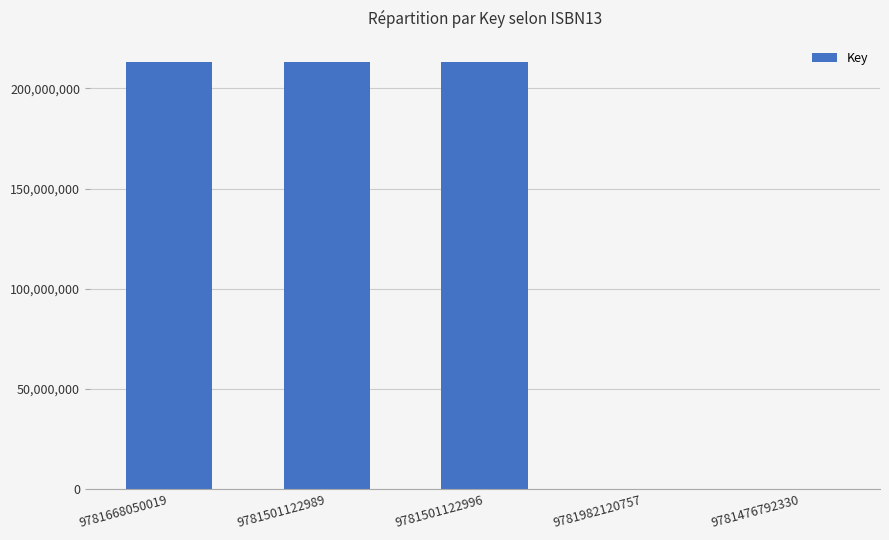

What is the sum of all values?

639268327